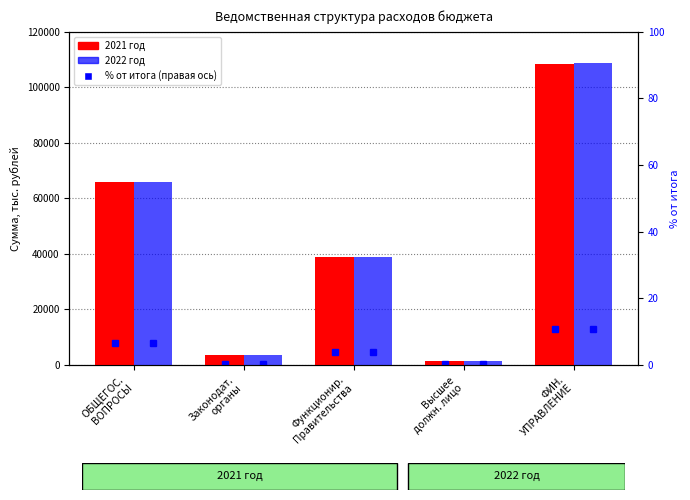

What is the spread (max minus min) of values at ФИН.
УПРАВЛЕНИЕ?

364.6